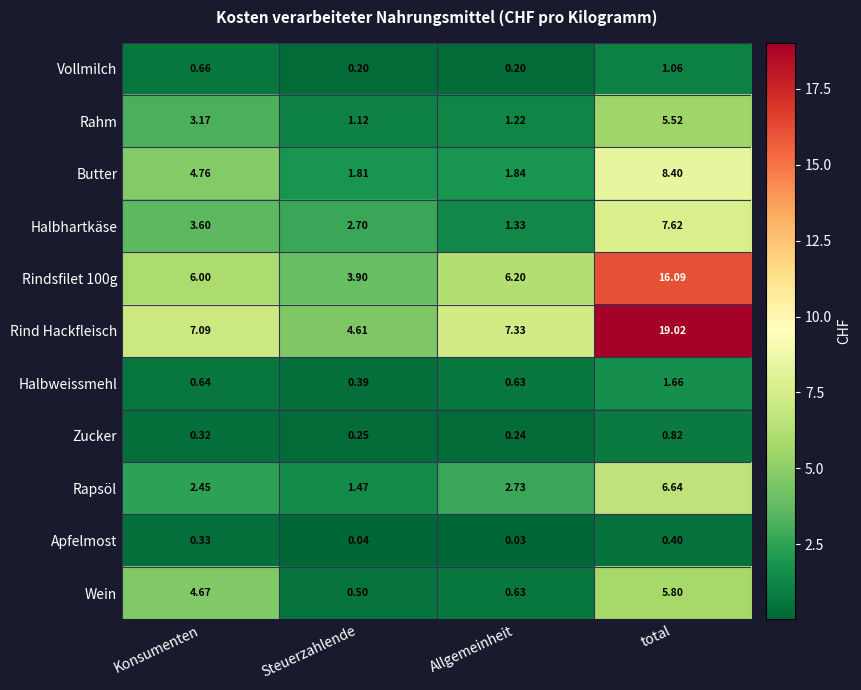

Which series has the largest total across all categories?

Rind Hackfleisch